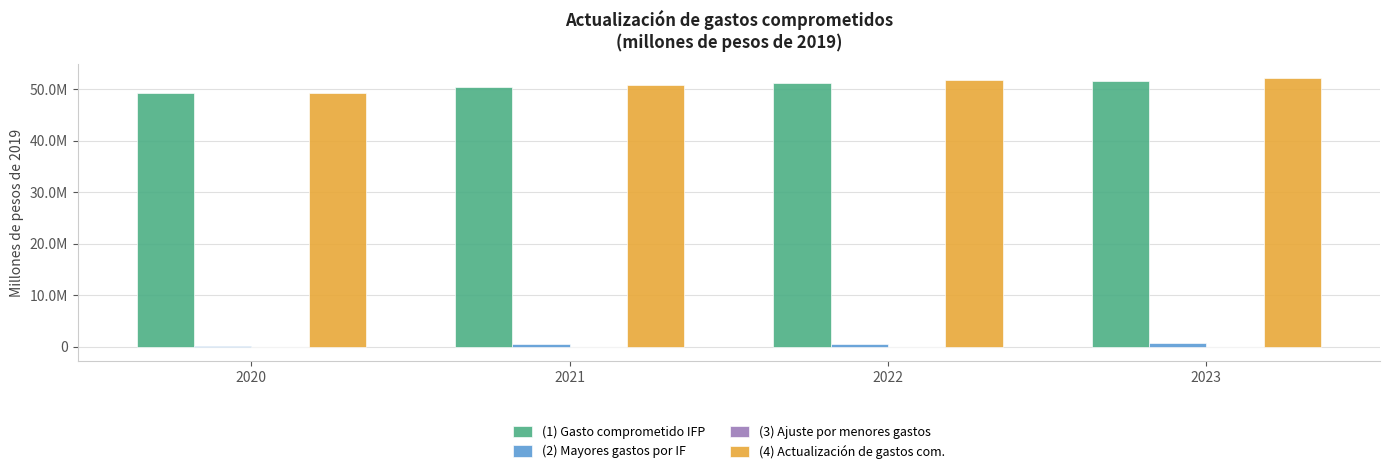

True or false: (2) Mayores gastos por IF has a value of 344750.6 at 2022.

False